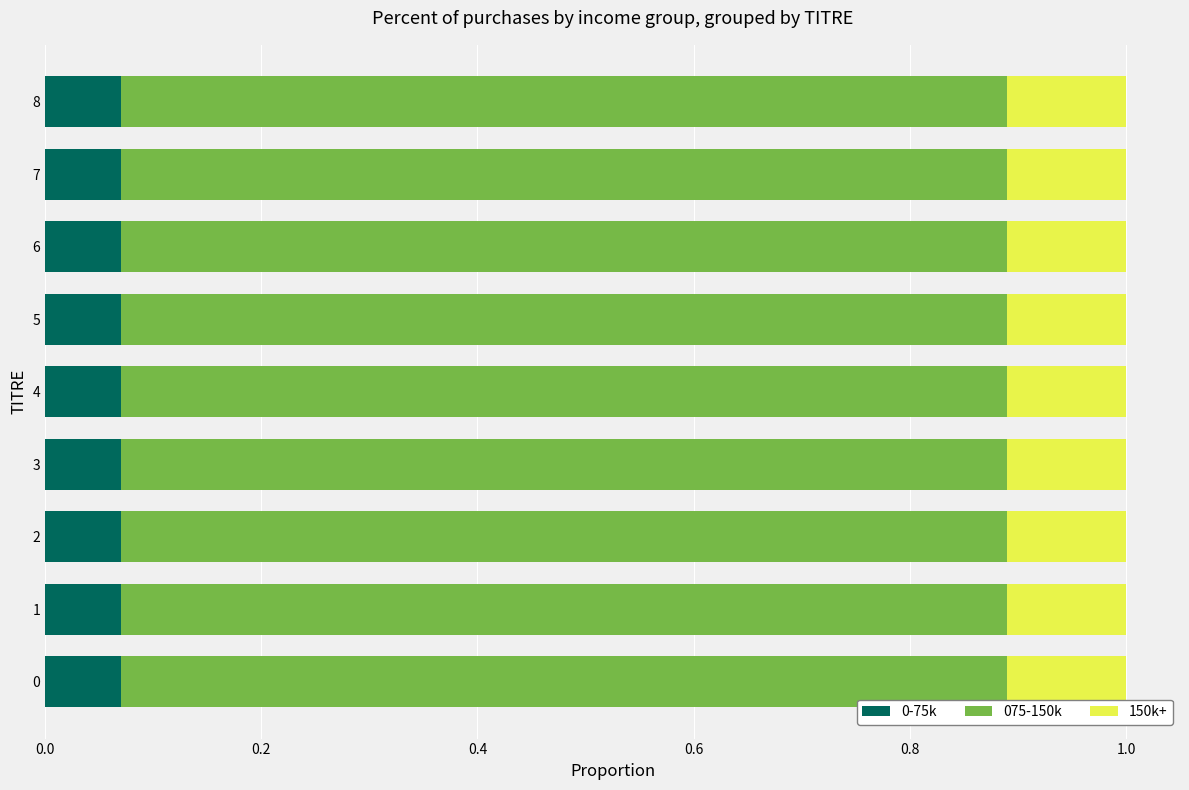

What is the total value across all series at 3?

1.0